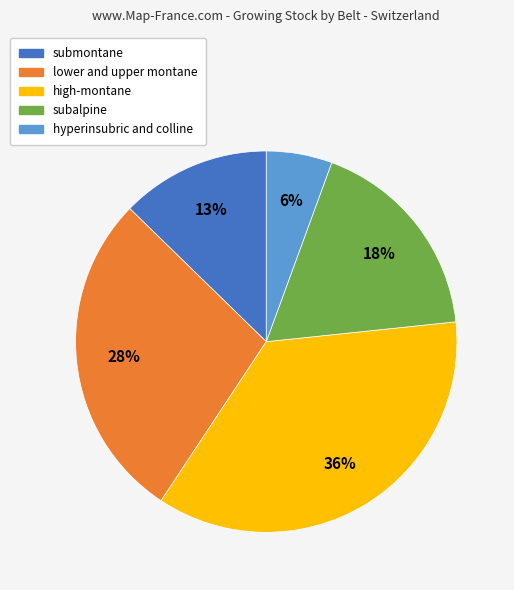

Combined, do hyperinsubric and colline and lower and upper montane account for over 50%?

No